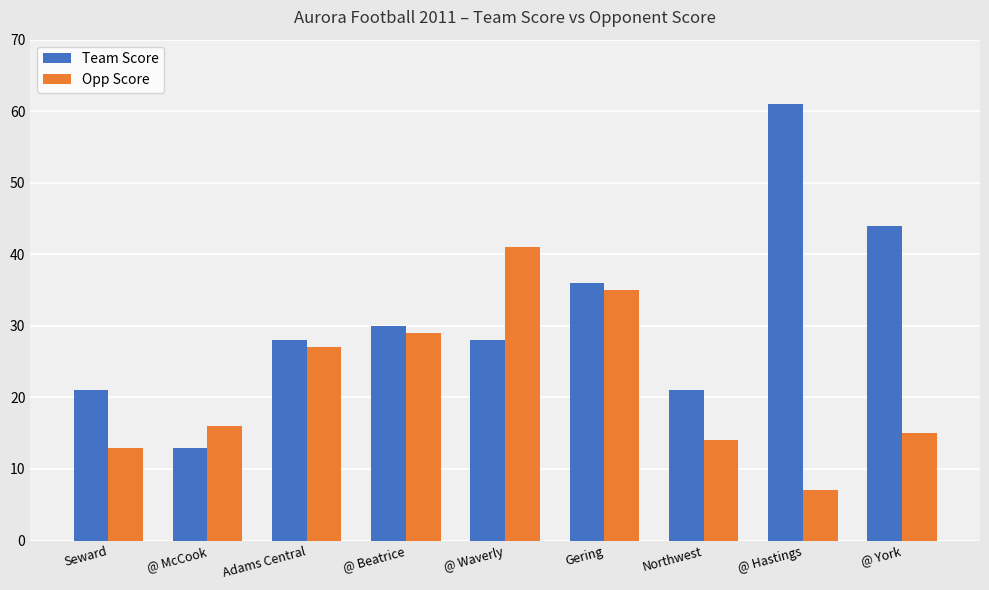

Reading left to right, transcribe all the data shown in this chart.

Team Score: 21	13	28	30	28	36	21	61	44
Opp Score: 13	16	27	29	41	35	14	7	15